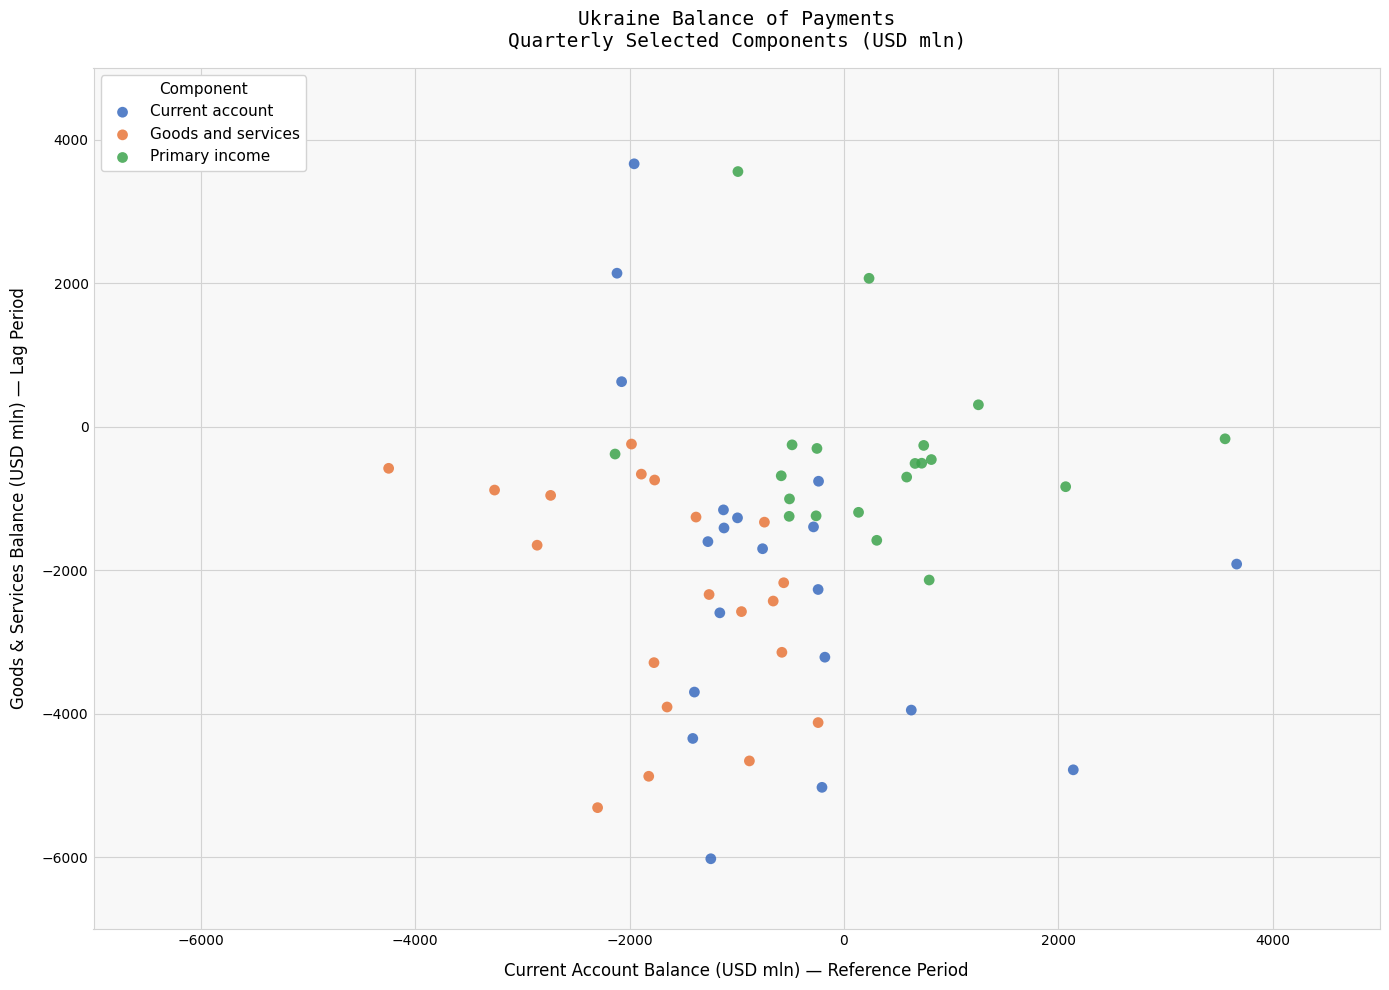

Which series contains the highest Y value?

Current account